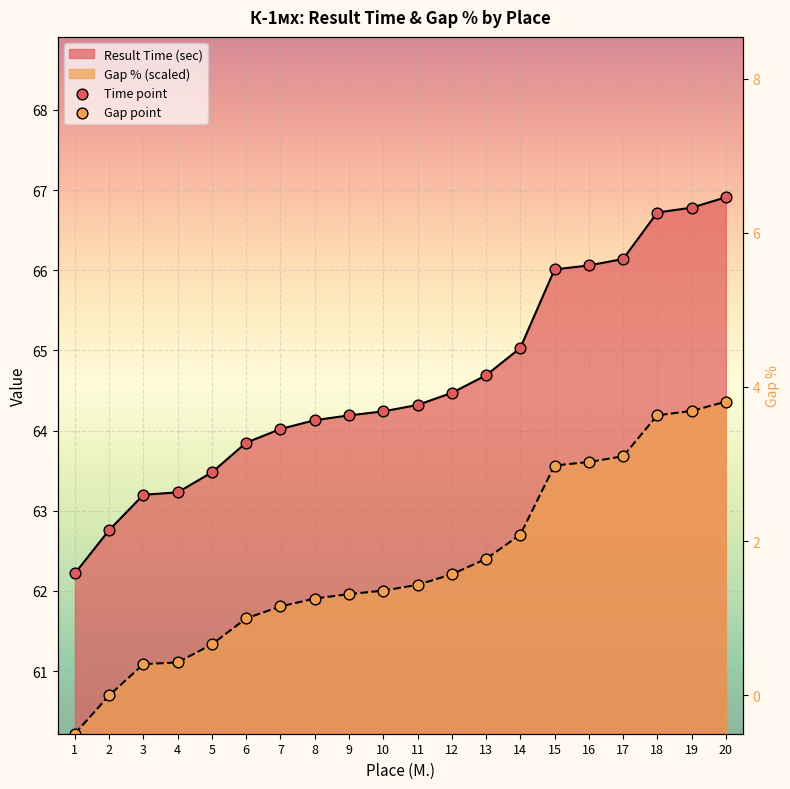

At how many categories does at least one series exceed 13?

20